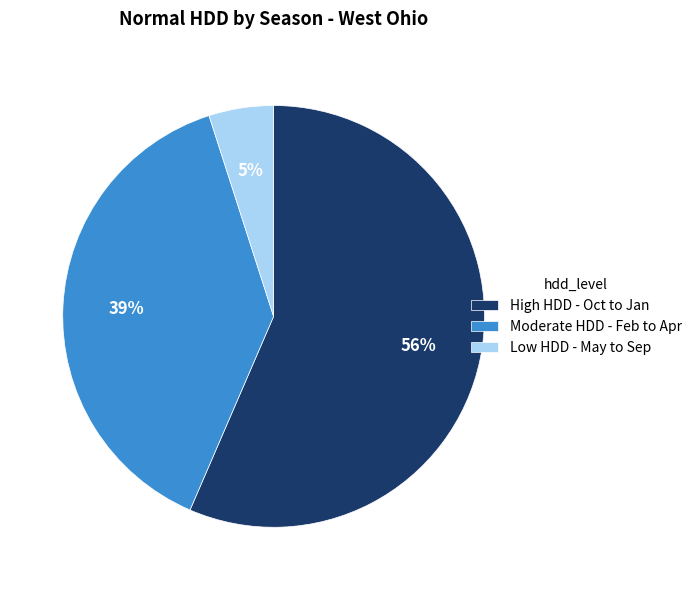

How many segments does this pie chart have?

3